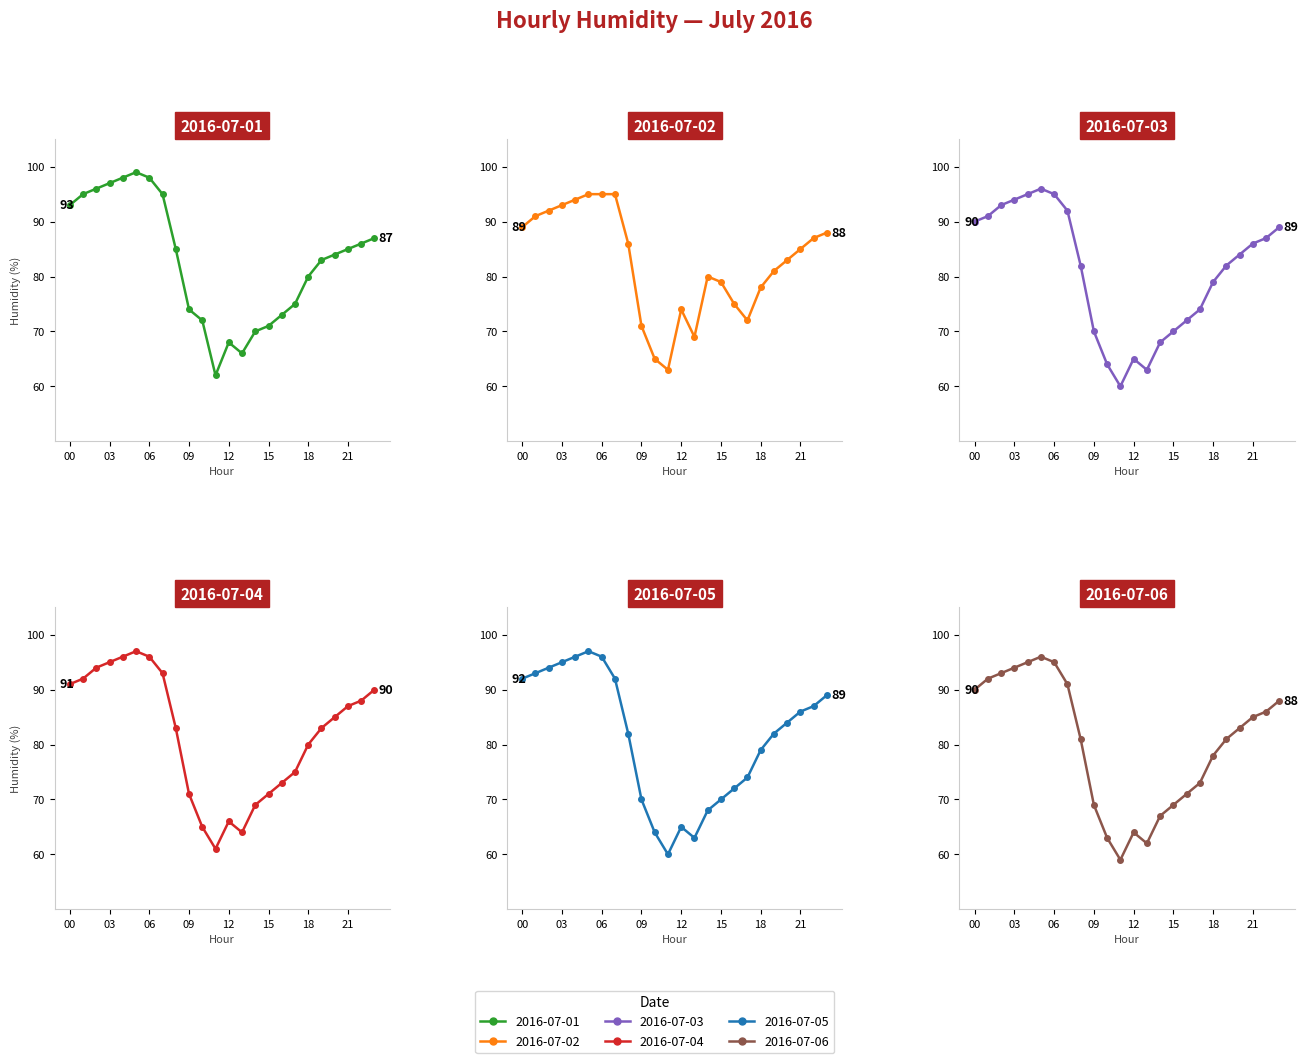

At which category is the sum across all series the highest?

05